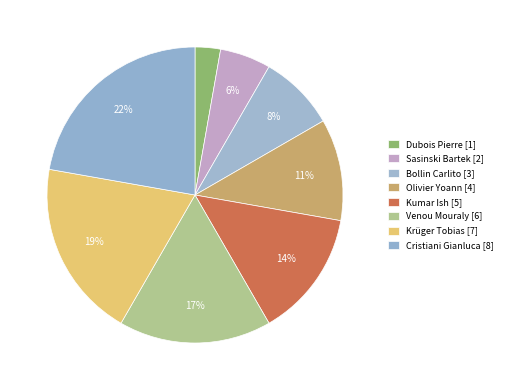

Rank the categories by value from lowest to highest.

Dubois Pierre, Sasinski Bartek, Bollin Carlito, Olivier Yoann, Kumar Ish, Venou Mouraly, Krüger Tobias, Cristiani Gianluca